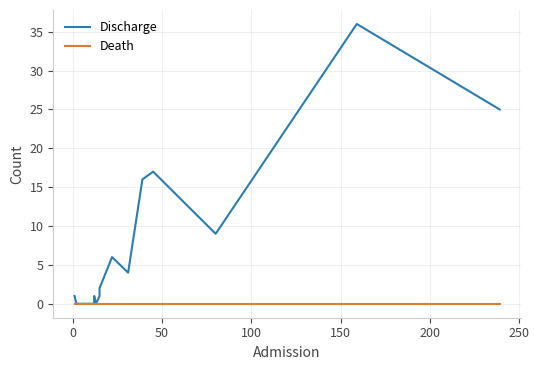

True or false: Discharge has a value of 1 at 0.

True